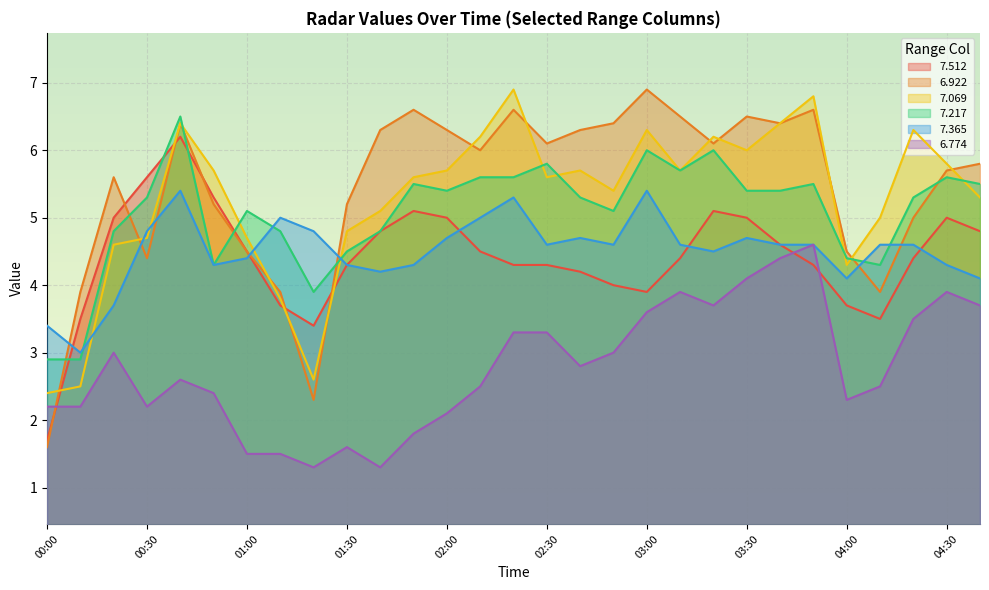

What is the lowest value of the 7.365 series?

3.0